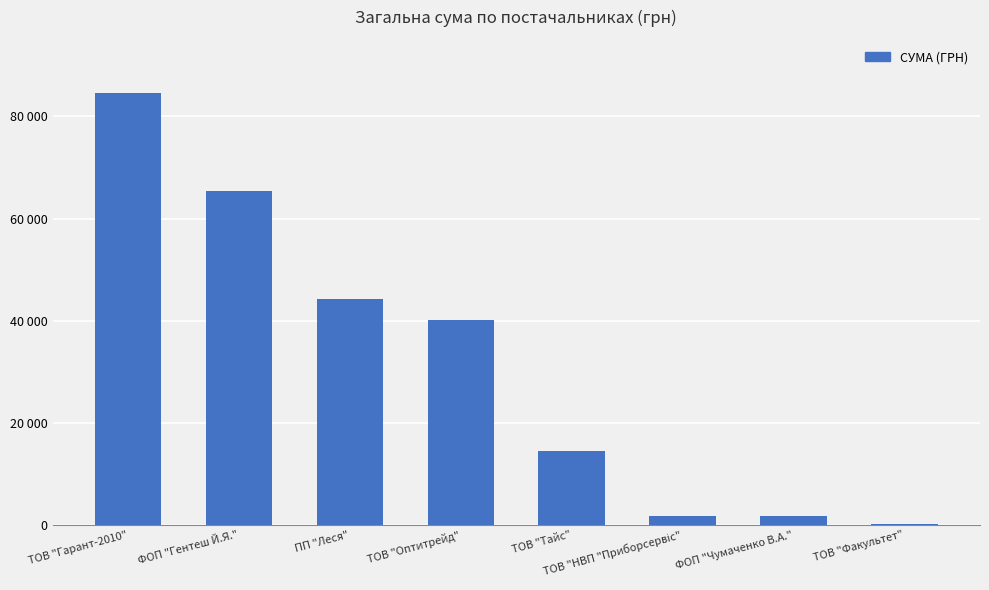

Where does the data first go above 40191?

ТОВ "Гарант-2010"